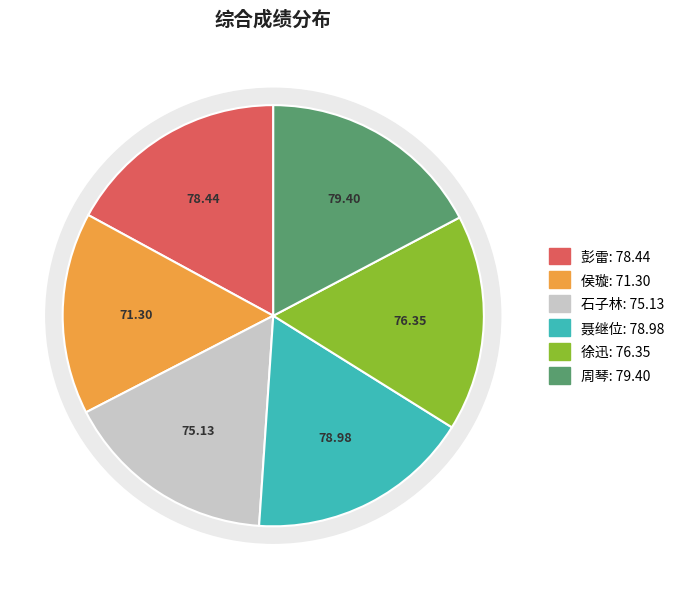

Which slice is the largest?

周琴